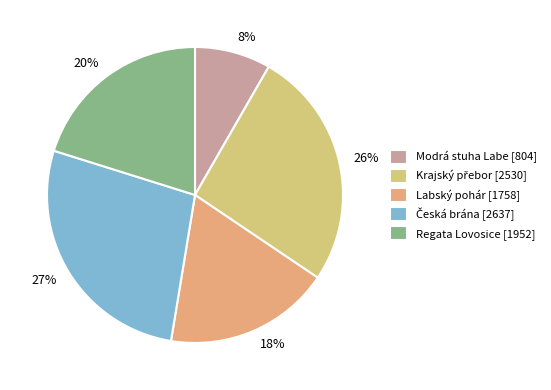

How many slices are in this pie chart?

5